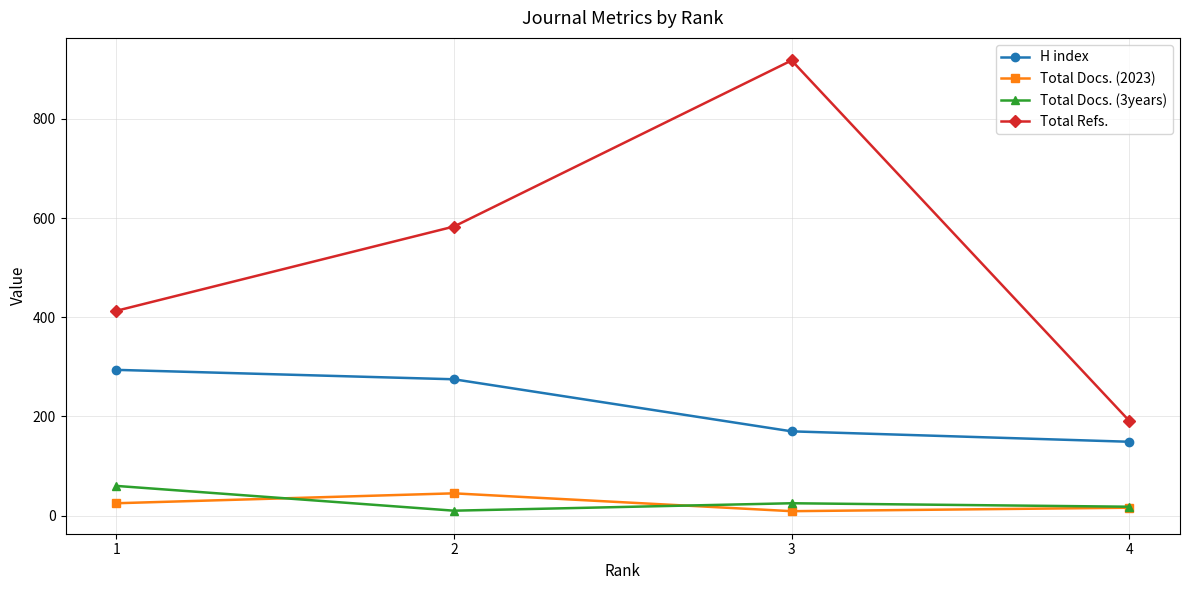

True or false: Total Refs. has more than 0 interior local peaks.

True